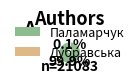

Does any single category account for the majority?

Yes